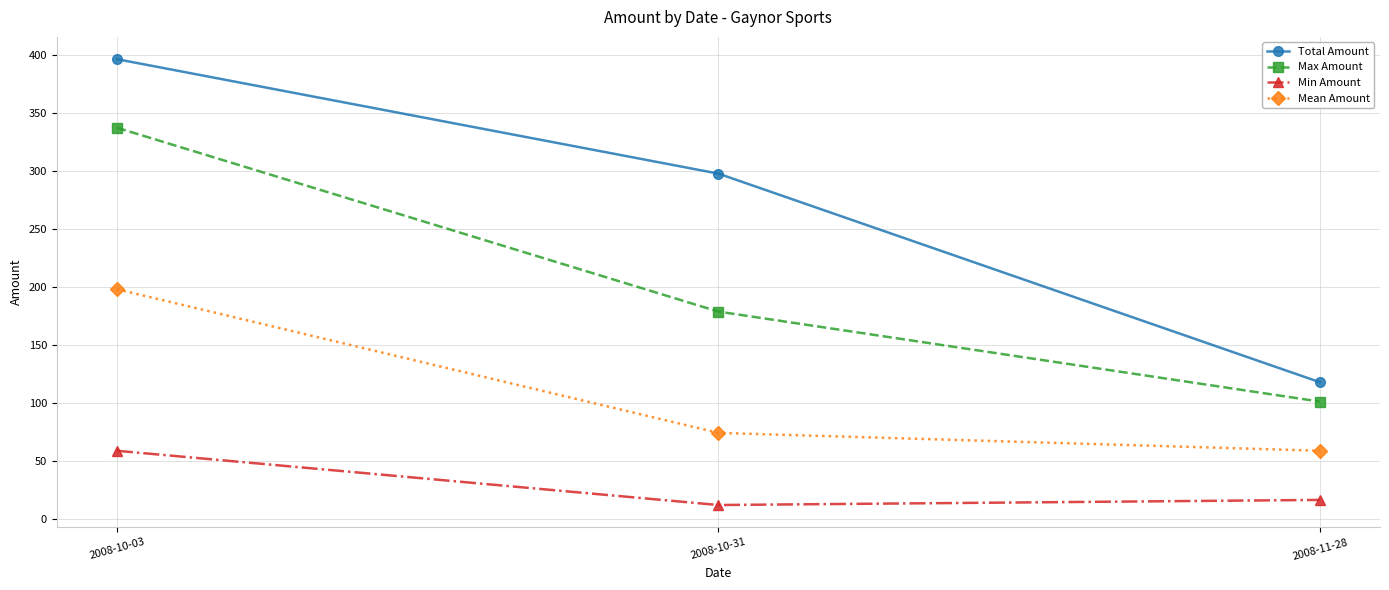

Read the Max Amount value at 2008-11-28.

101.3